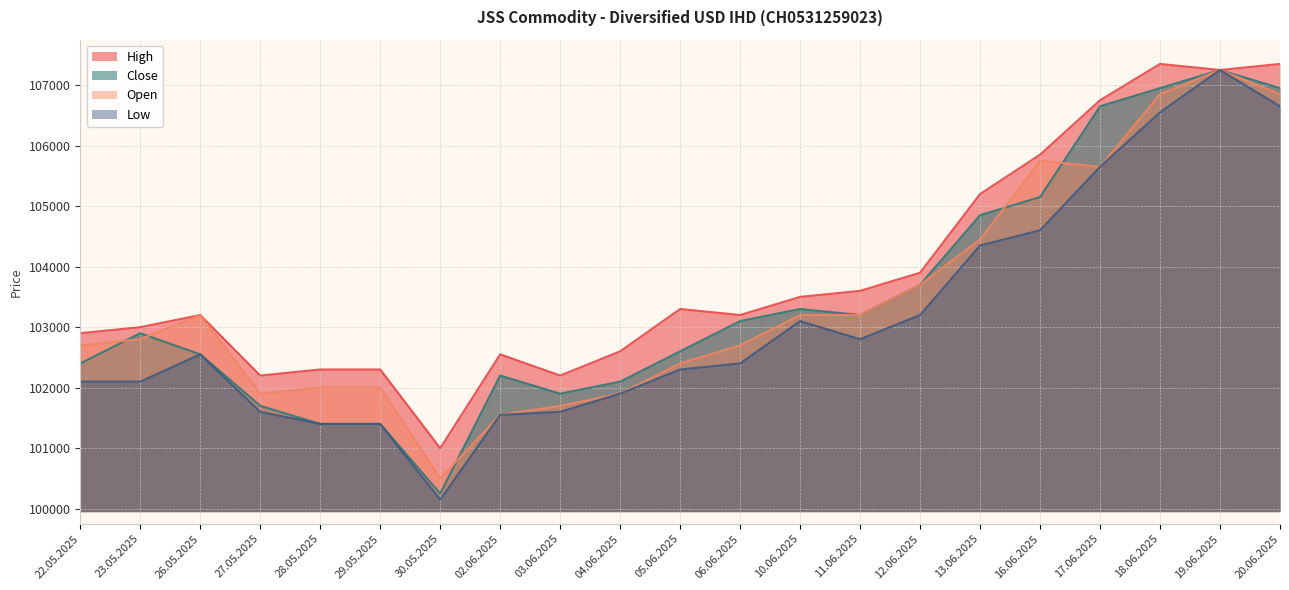

In Close, how many points are lower than both neighbors (excluding endpoints)?

3